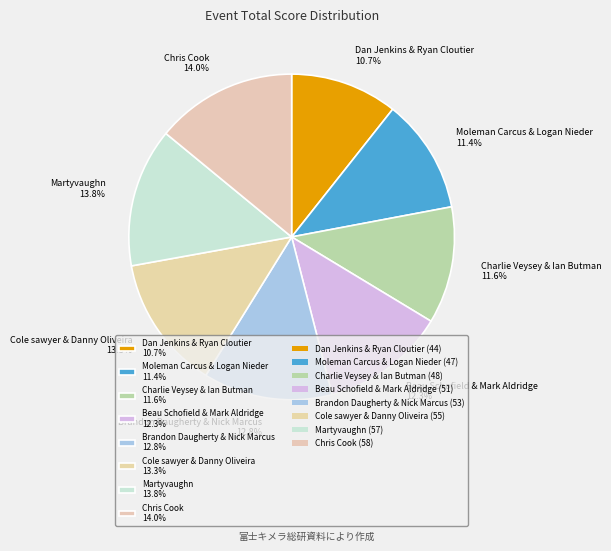

True or false: Beau Schofield & Mark Aldridge accounts for 12% of the total.

True